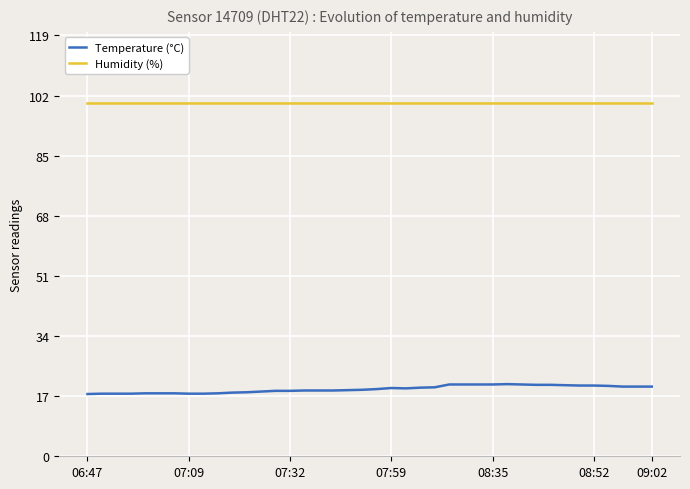

What is the lowest value of the Temperature (°C) series?

17.6